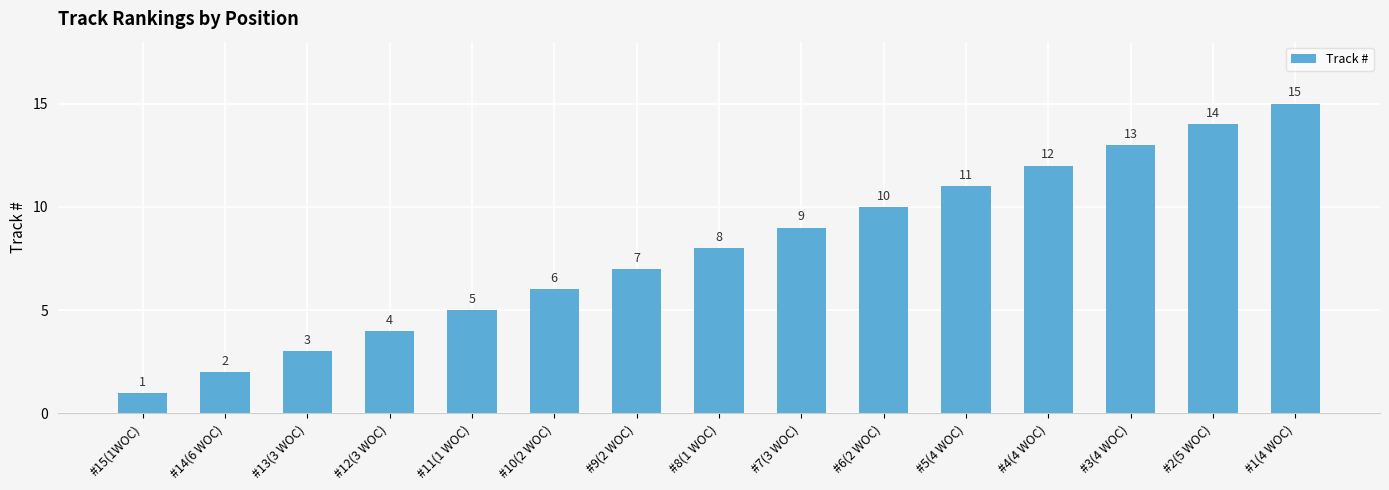

Which label corresponds to the largest value in the chart?

#1(4 WOC)